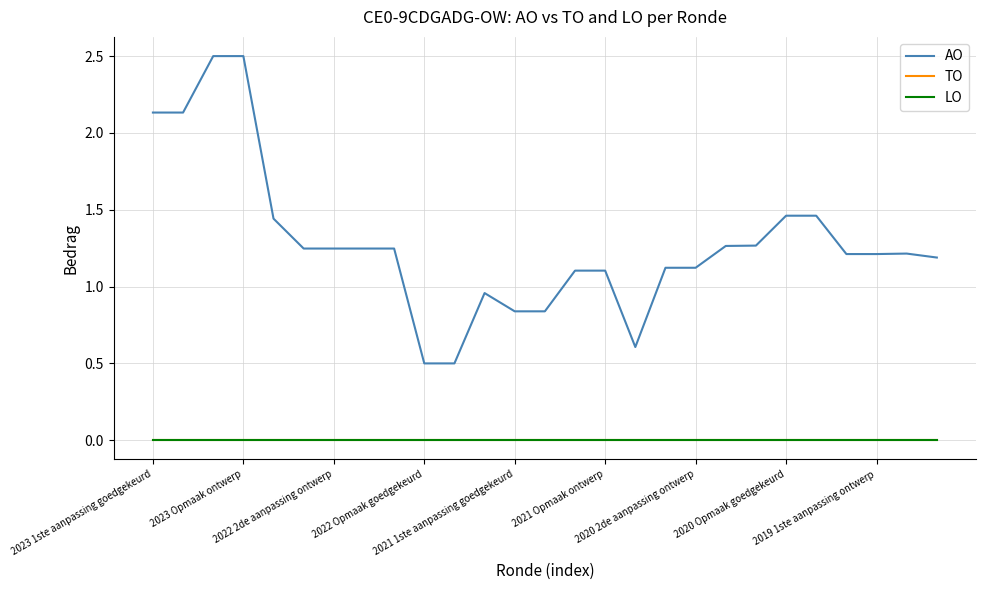

What is the label of the 12th point from the left?

11